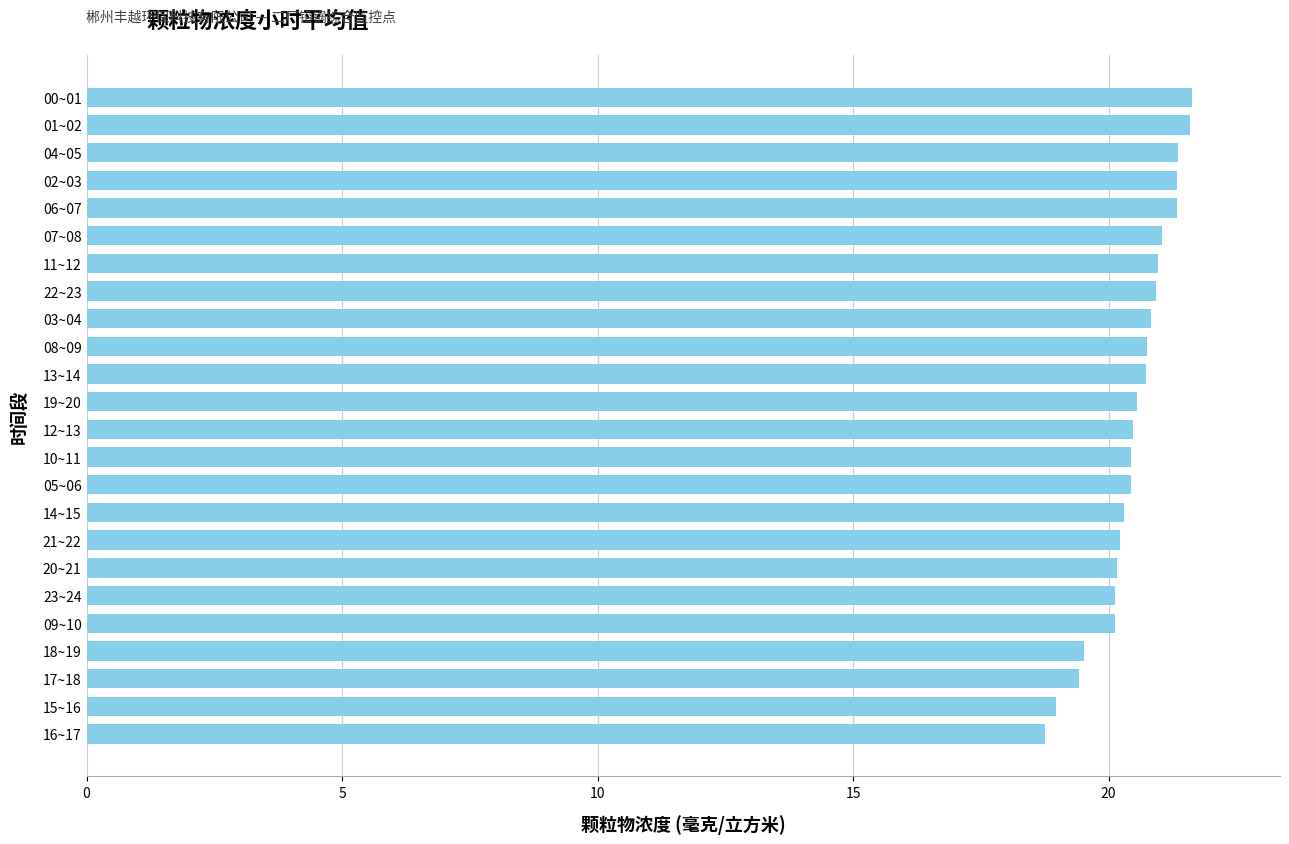

What is the ratio of the value at 21~22 to the value at 22~23?

1.0